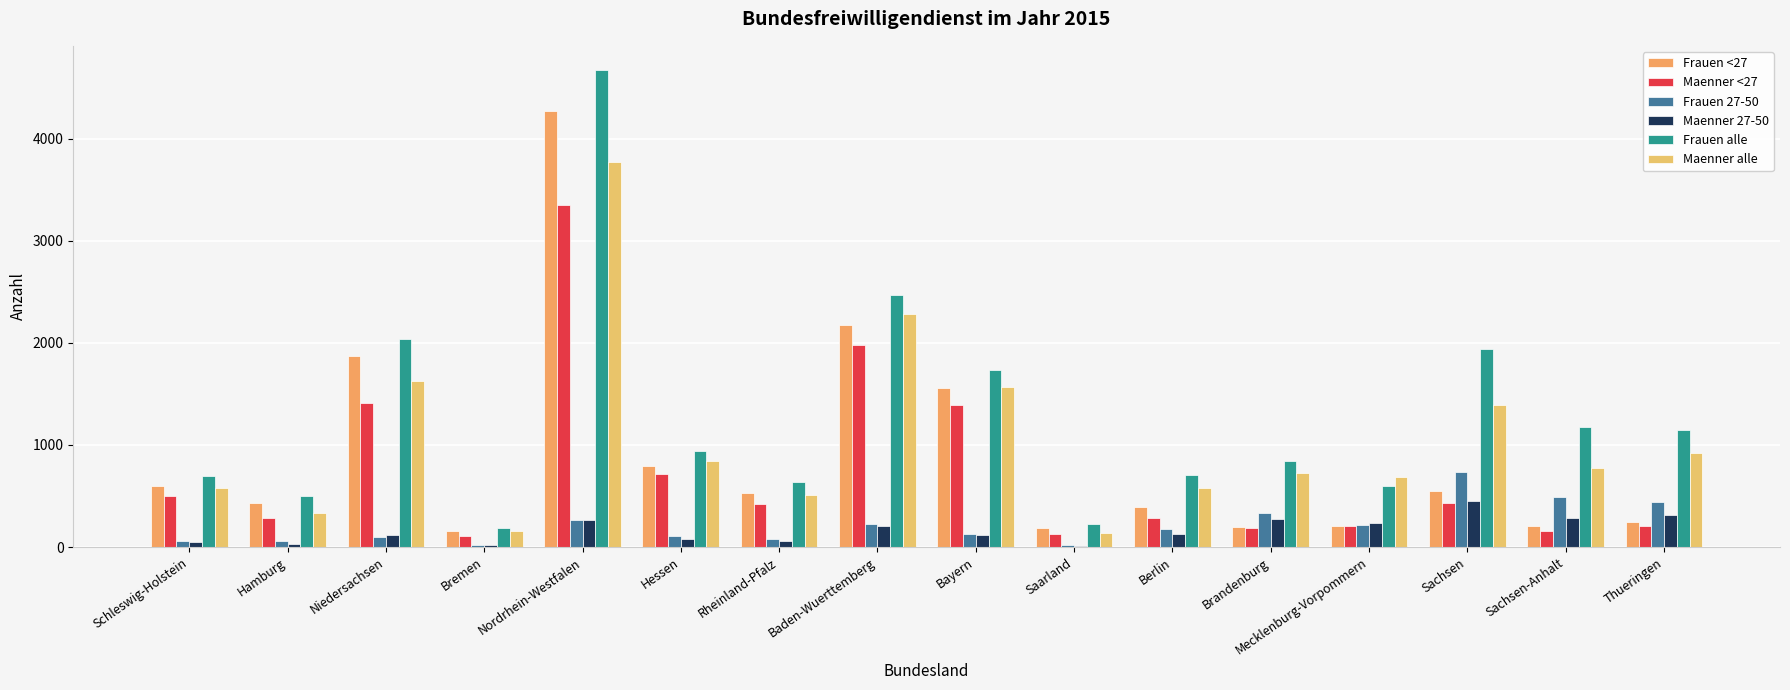

List the series in order of their peak value, lowest first.

Maenner 27-50, Frauen 27-50, Maenner <27, Maenner alle, Frauen <27, Frauen alle